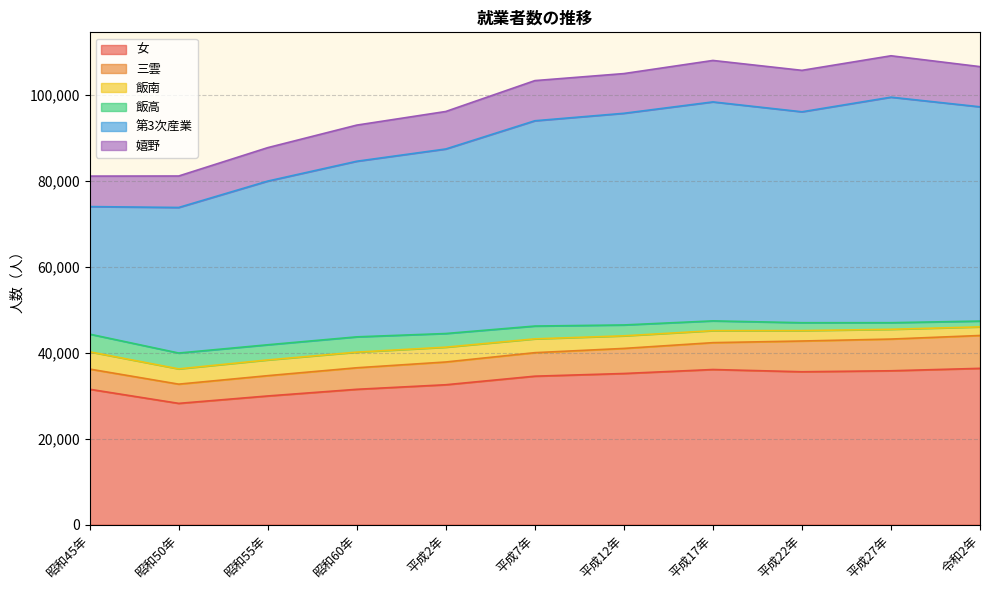

How many lines are shown in the chart?

6